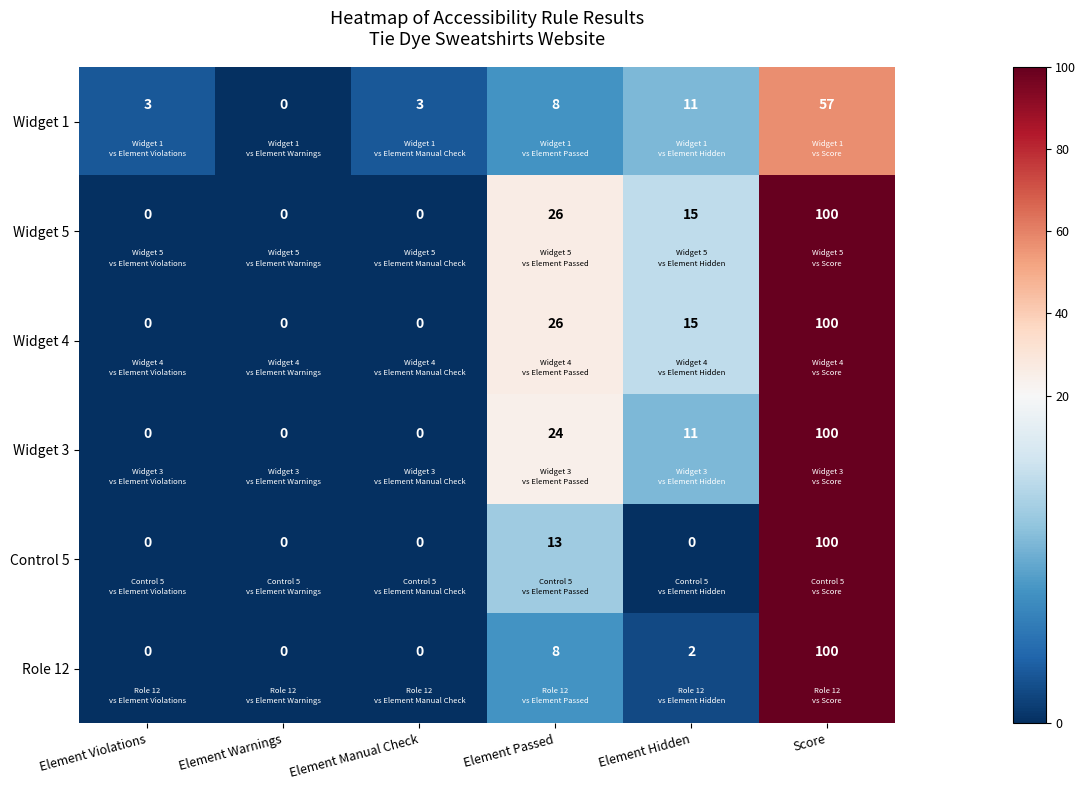

The value of Control 5 at Element Manual Check is 0. True or false?

True